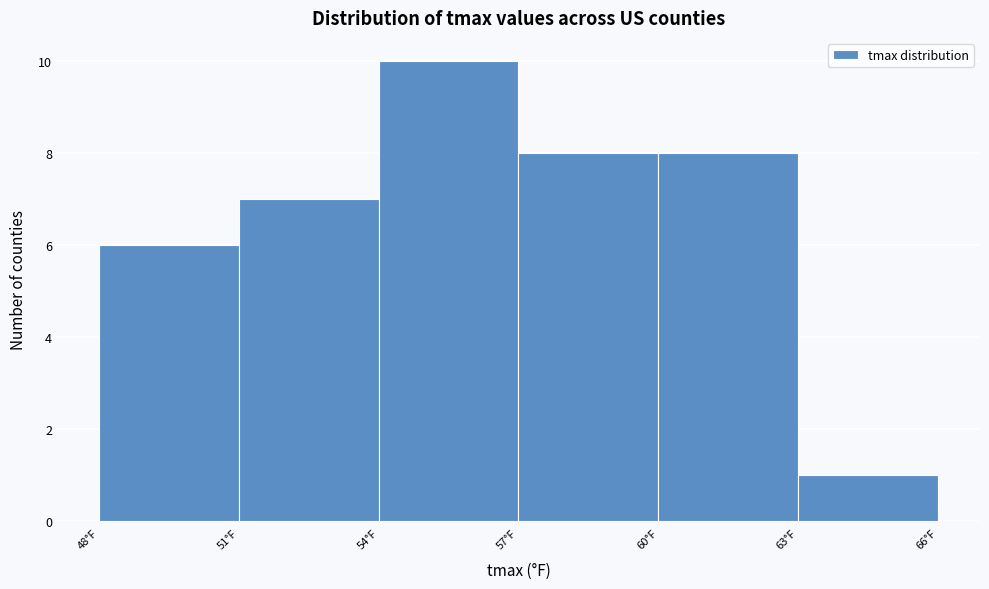

How tall is the bar that spans 57 to 60 on the x-axis? The values are not printed on the chart, so give them approximately, as read against the axis.

8